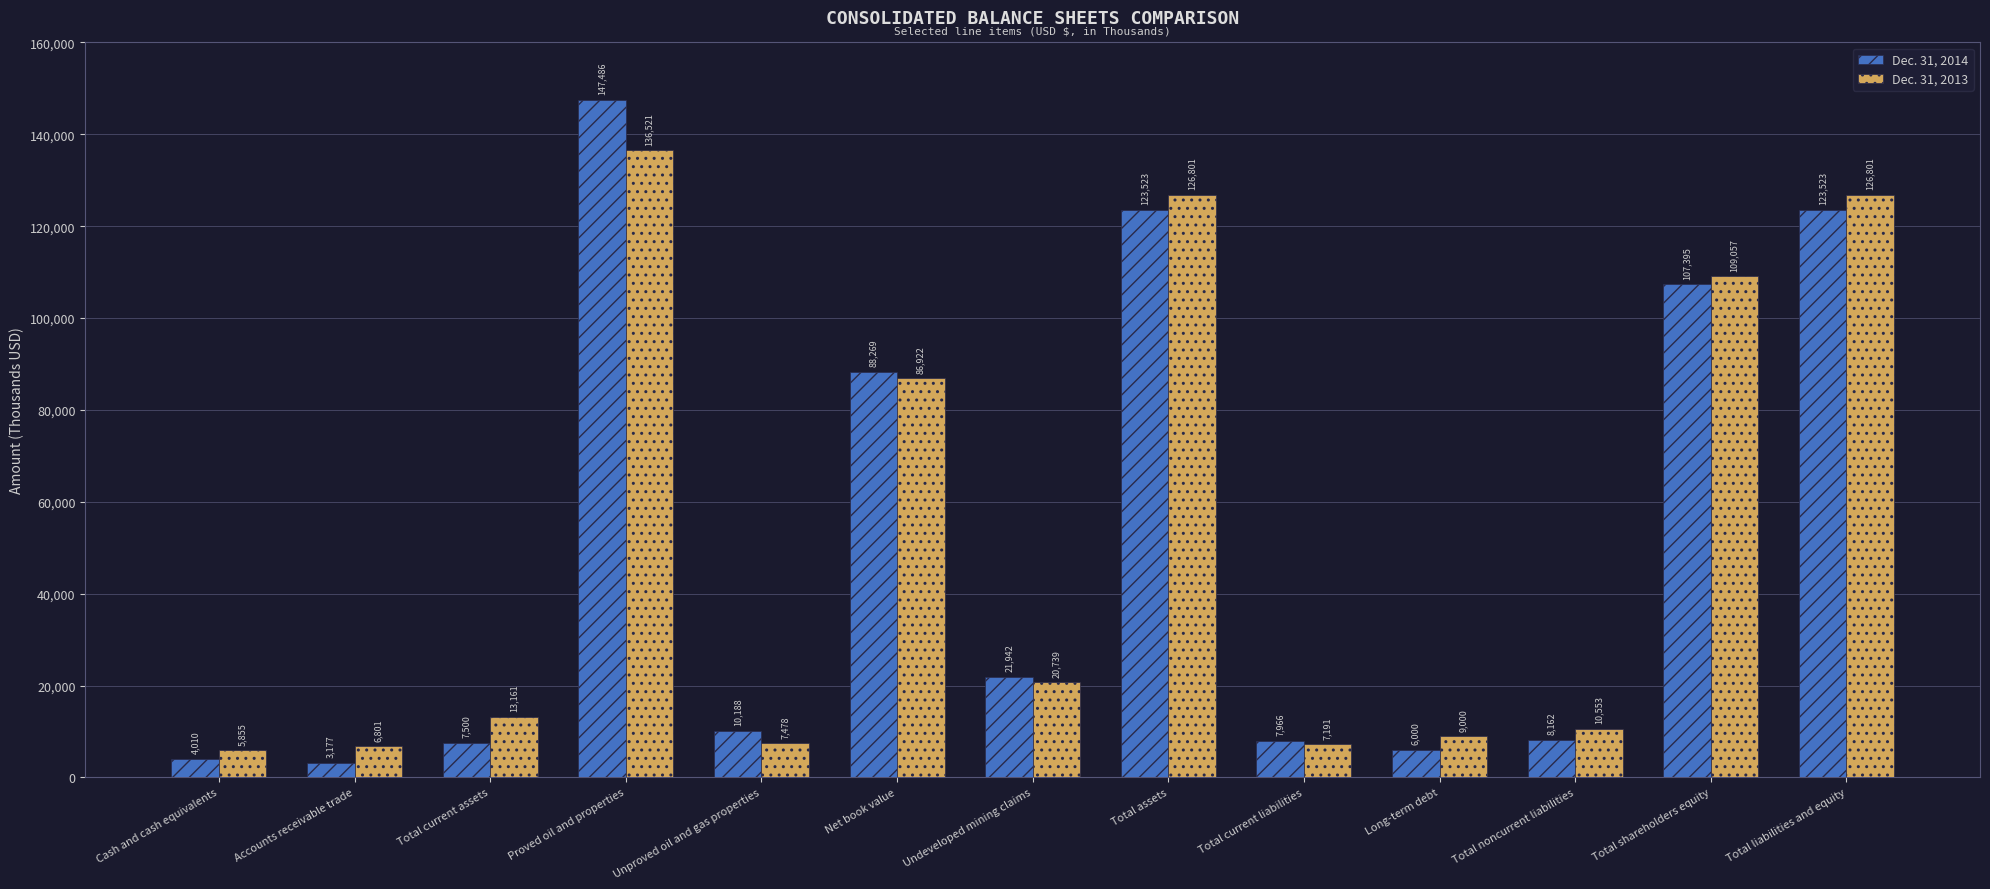

Between Proved oil and properties and Total liabilities and equity, which series saw the biggest shift?

Dec. 31, 2014